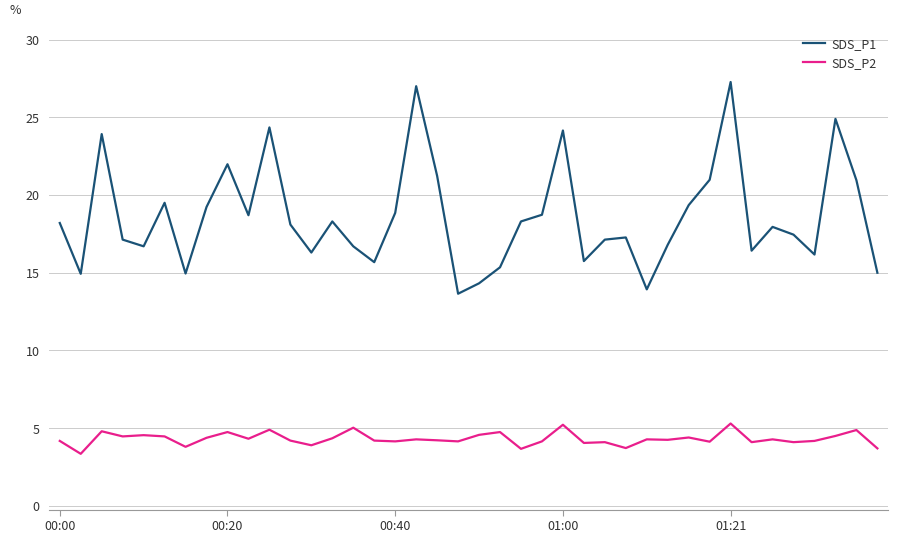

List the series in order of their peak value, lowest first.

SDS_P2, SDS_P1